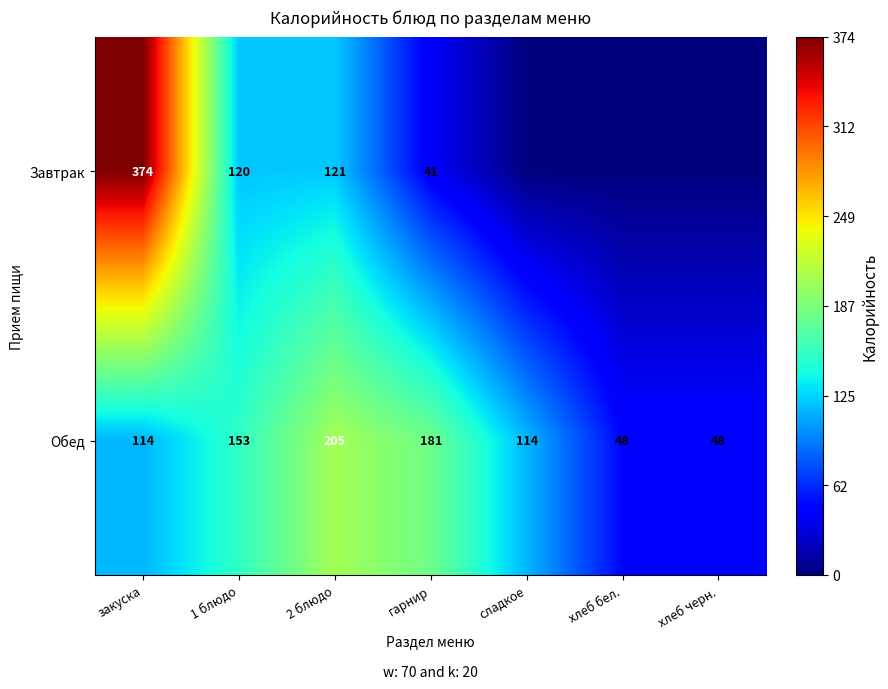

At how many categories does at least one series exceed 174?

3